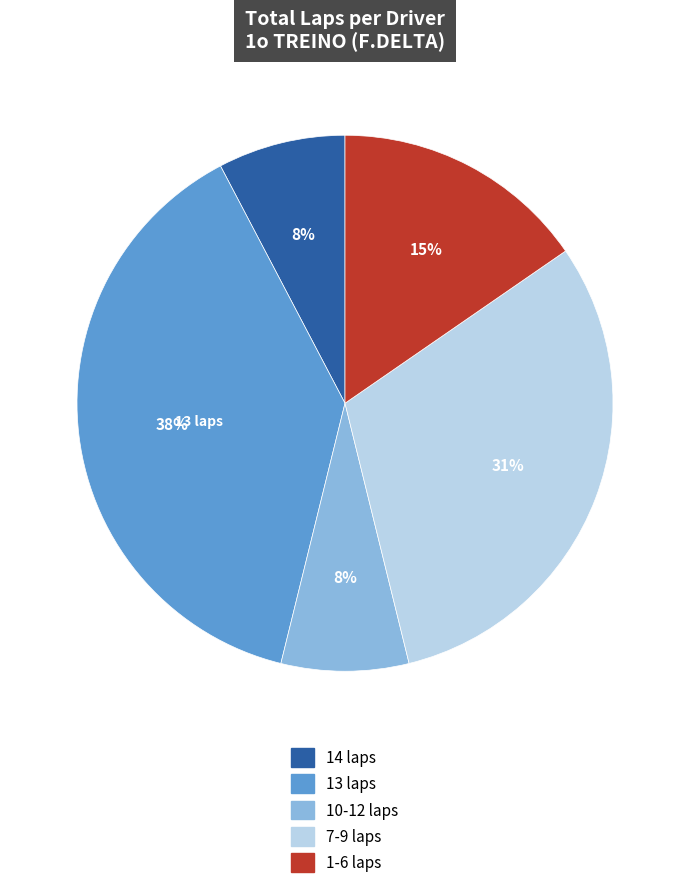

To the nearest percent, what percentage of the pie is 10-12 laps?

8%